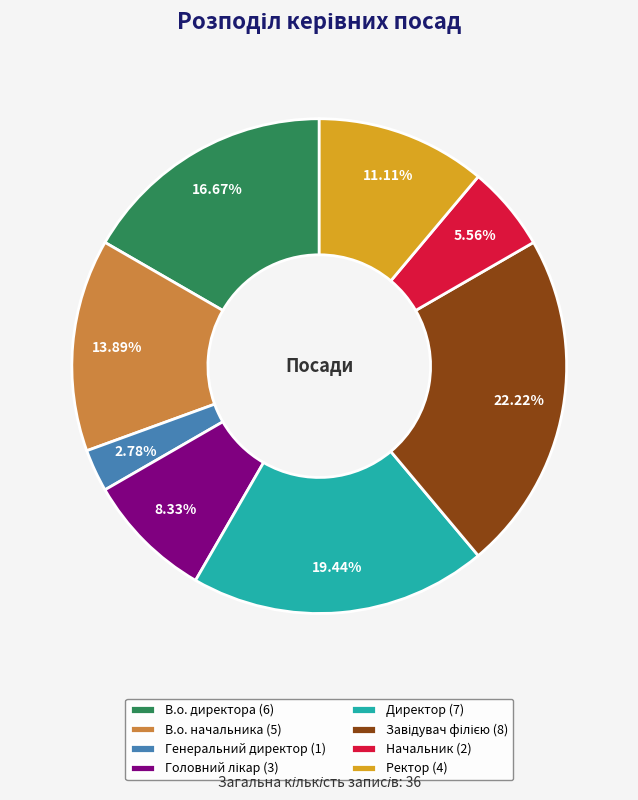

Combined, do Генеральний директор (1) and В.о. начальника (5) account for over 50%?

No